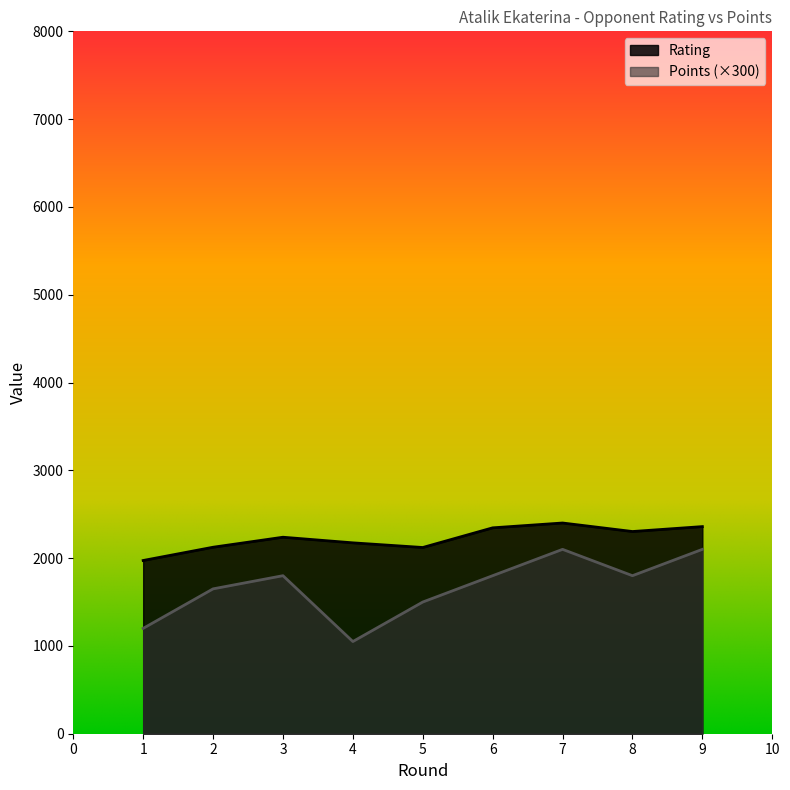

Where does the Points series first go above 1800?

7